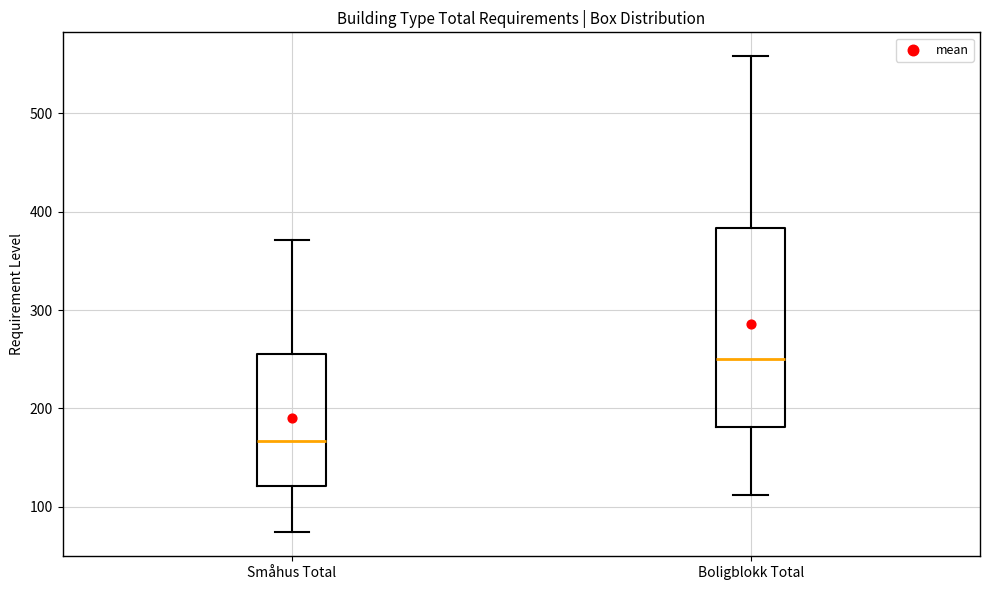

Reading left to right, transcribe this box plot: for each box, give where its median line is, the range the box spans, and where its two whiskers end, as read against the y-axis. The values are not printed on the chart, so give them approximately, as read against the axis.

Småhus Total: median 170, box 120 to 260, whiskers 70 to 370
Boligblokk Total: median 250, box 180 to 380, whiskers 110 to 560